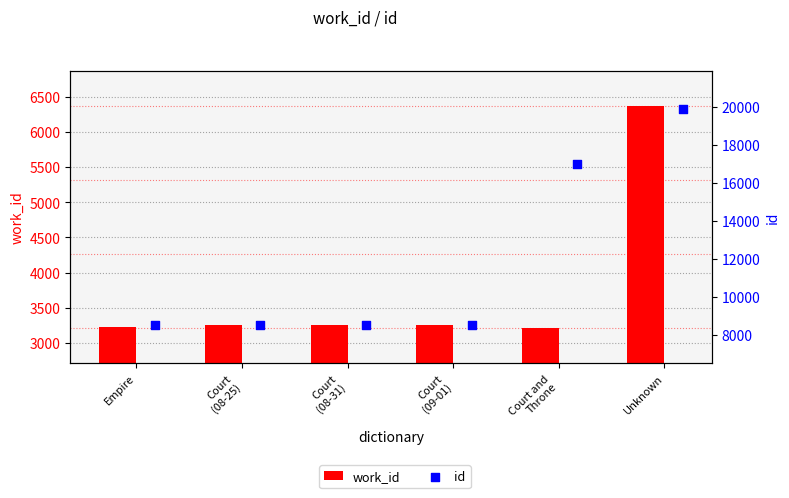

At how many categories does at least one series exceed 18193?

1